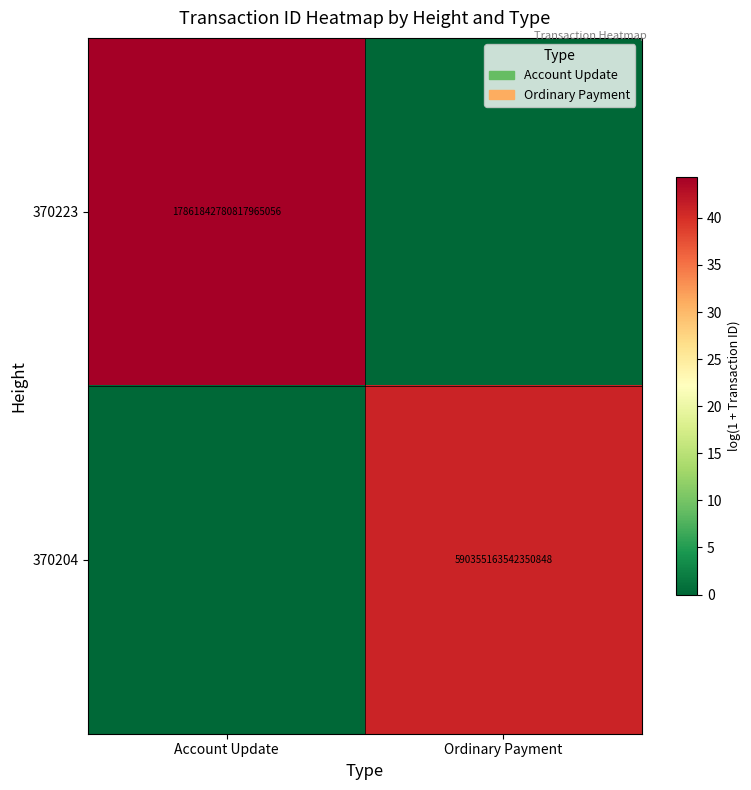

Is it true that 370223 equals 17861842780817965056 at Account Update?

True